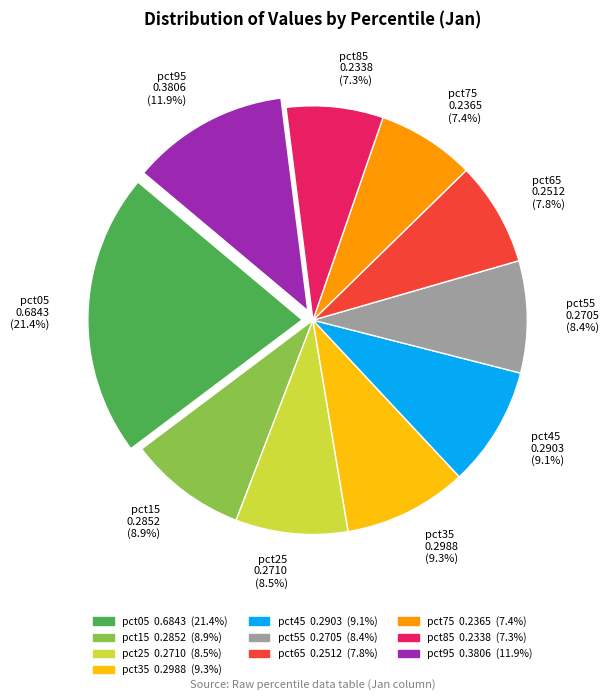

Which slice is the largest?

pct05